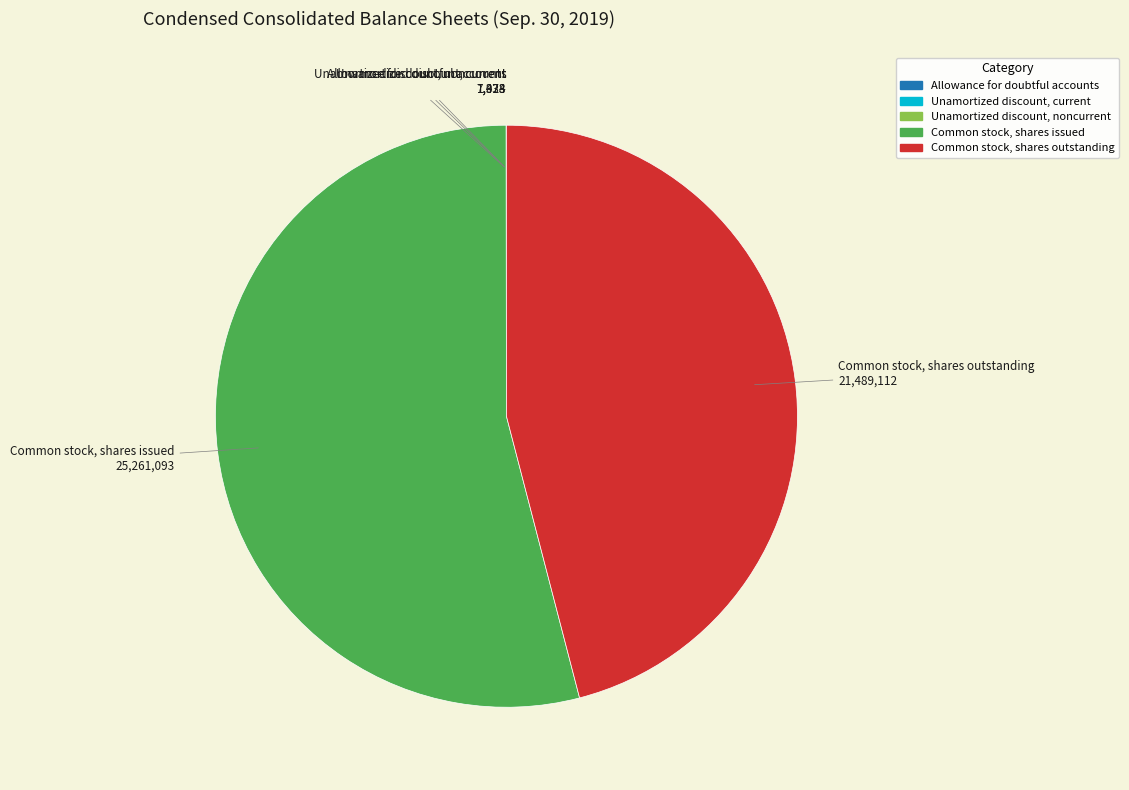

What is the largest slice in the pie chart?

Common stock, shares issued